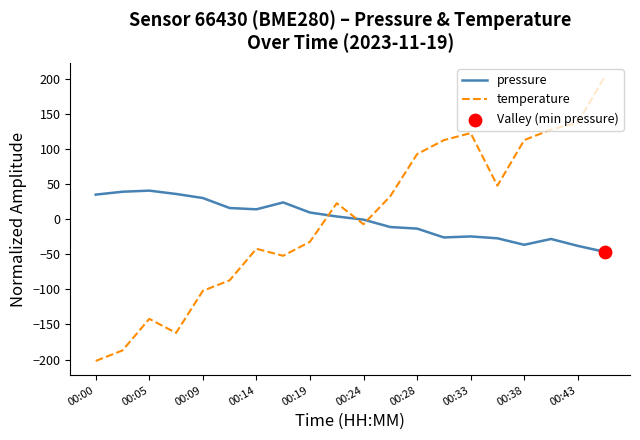

Which series has the widest spread of values?

temperature